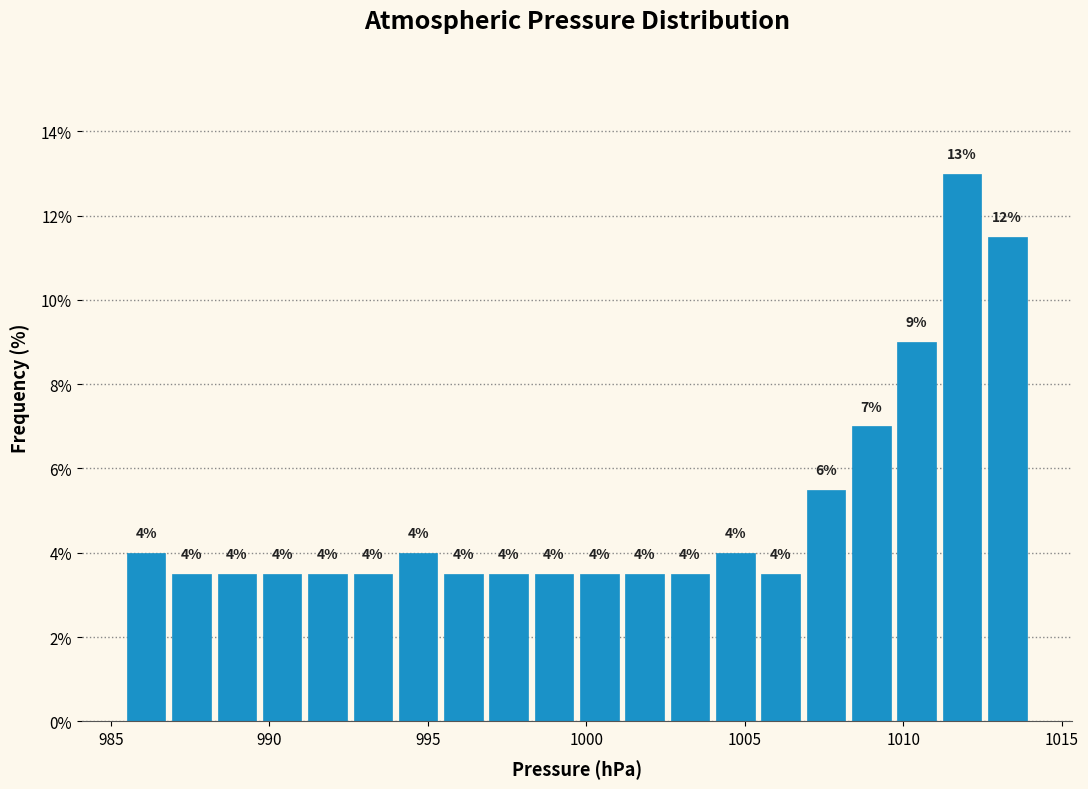

Around what value on the x-axis is the tallest bar? Give the approximate position of its centre, as read against the axis.

1012.0